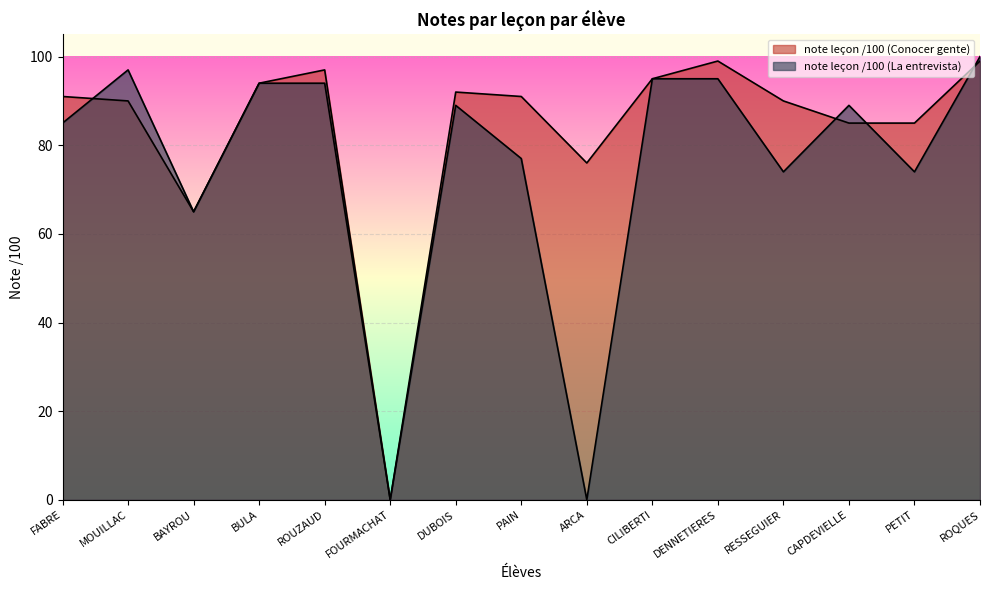

At which category is the sum across all series the highest?

ROQUES